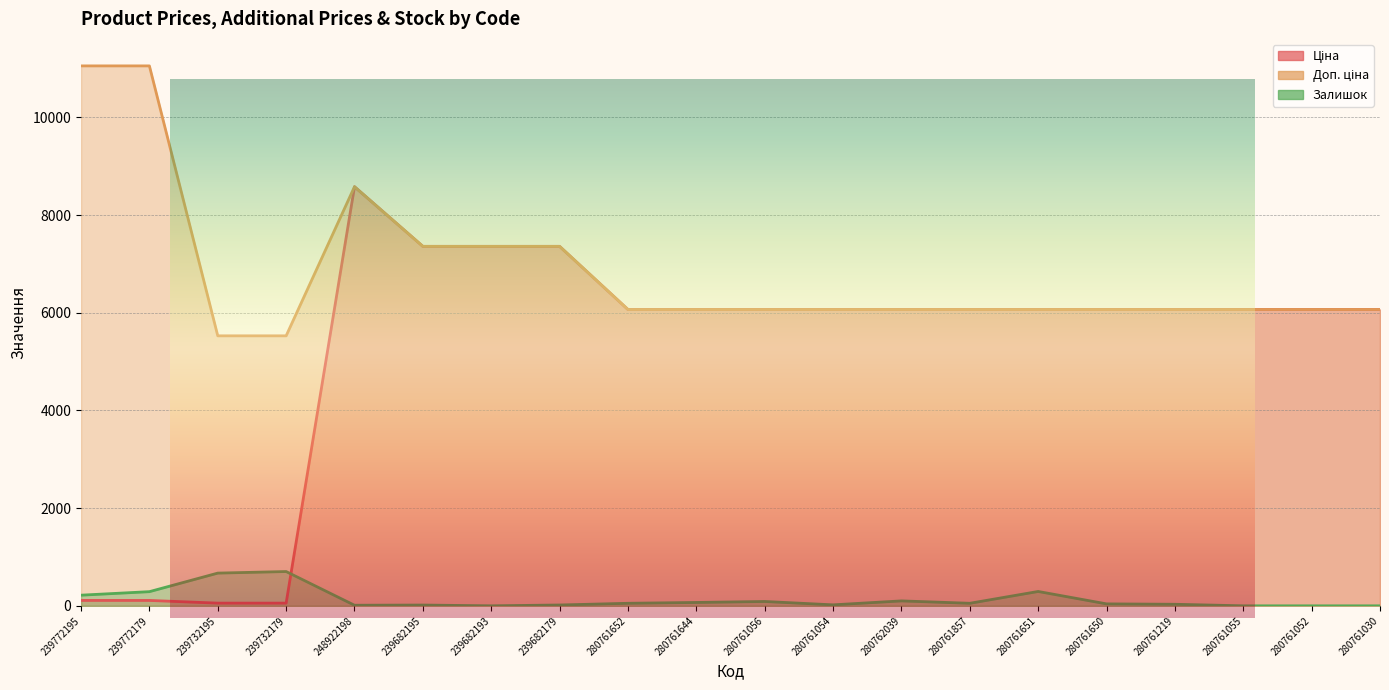

What is the total value across all series at 239682193?

14720.4